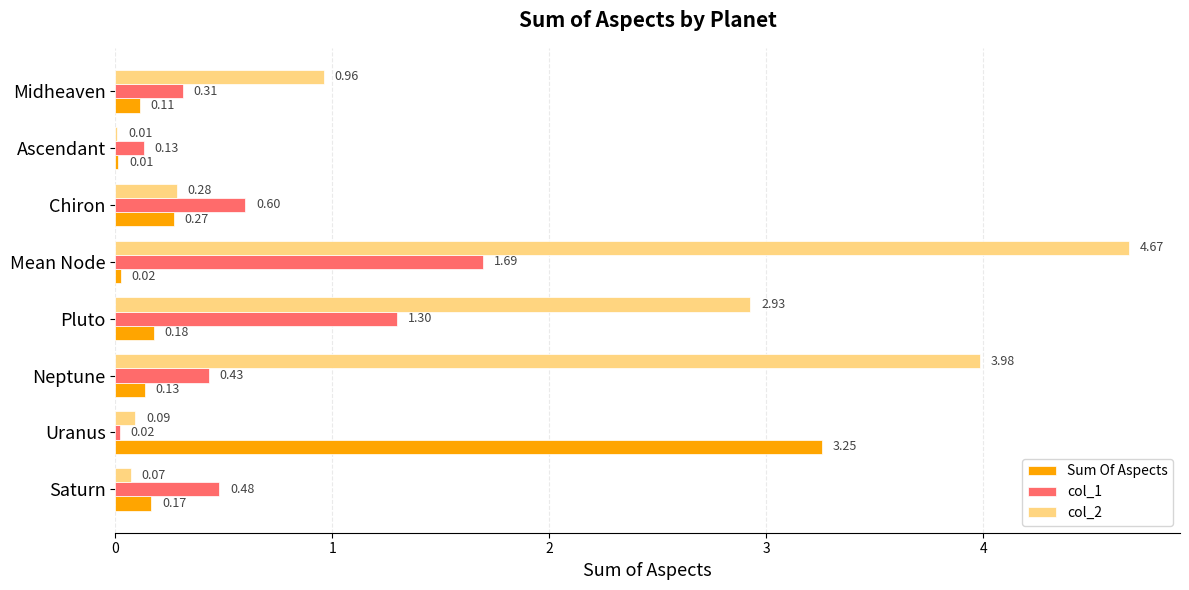

Which series changed the most between Saturn and Pluto?

col_2